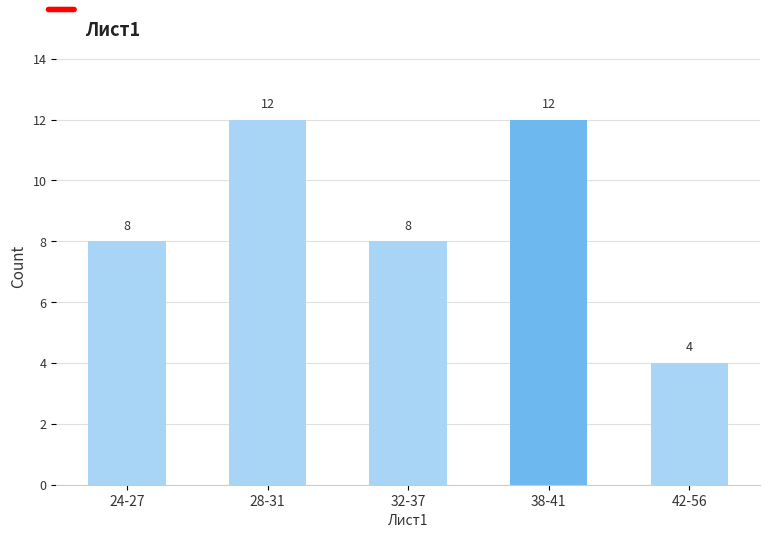

Reading left to right, transcribe all the data shown in this chart.

8	12	8	12	4